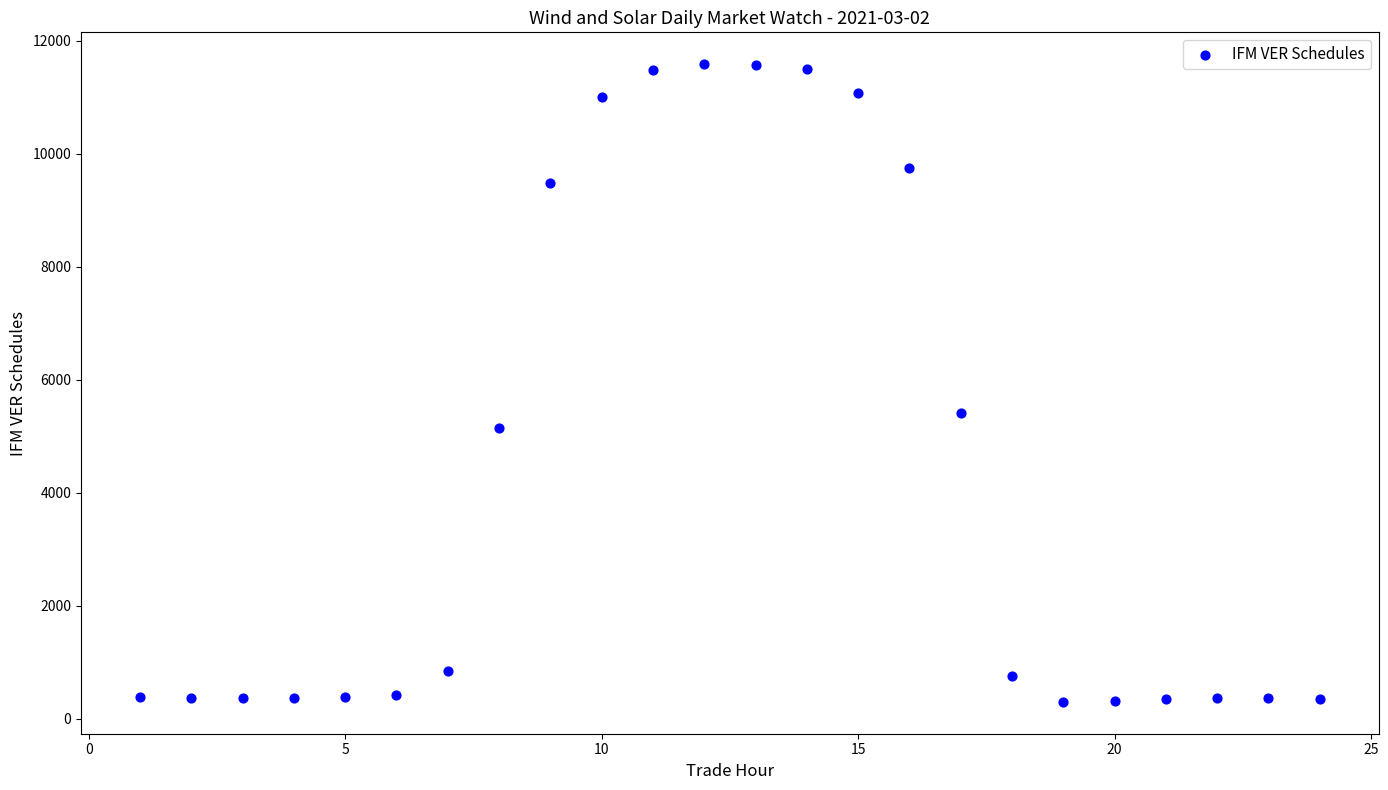

What Y value in the scatter plot is closest to 5941?

5412.2